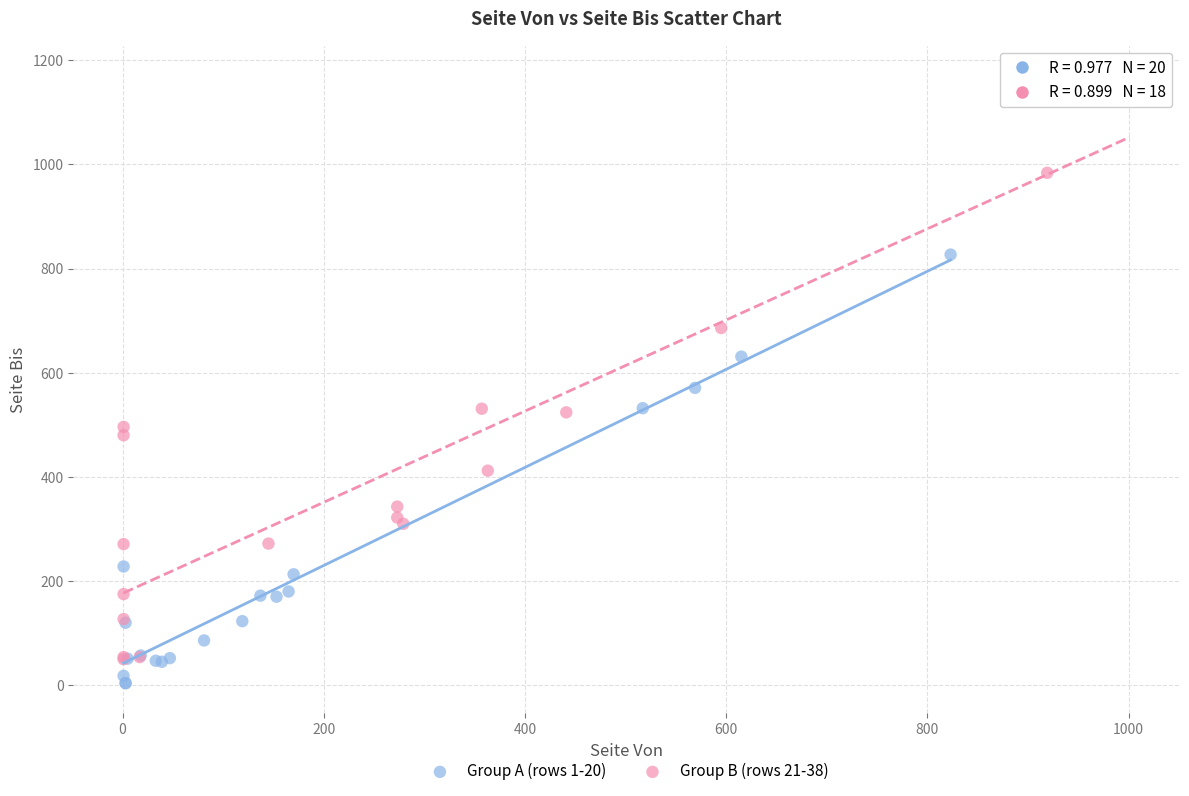

What are all the series names shown in the legend?

Group A (rows 1-20), Group B (rows 21-38)